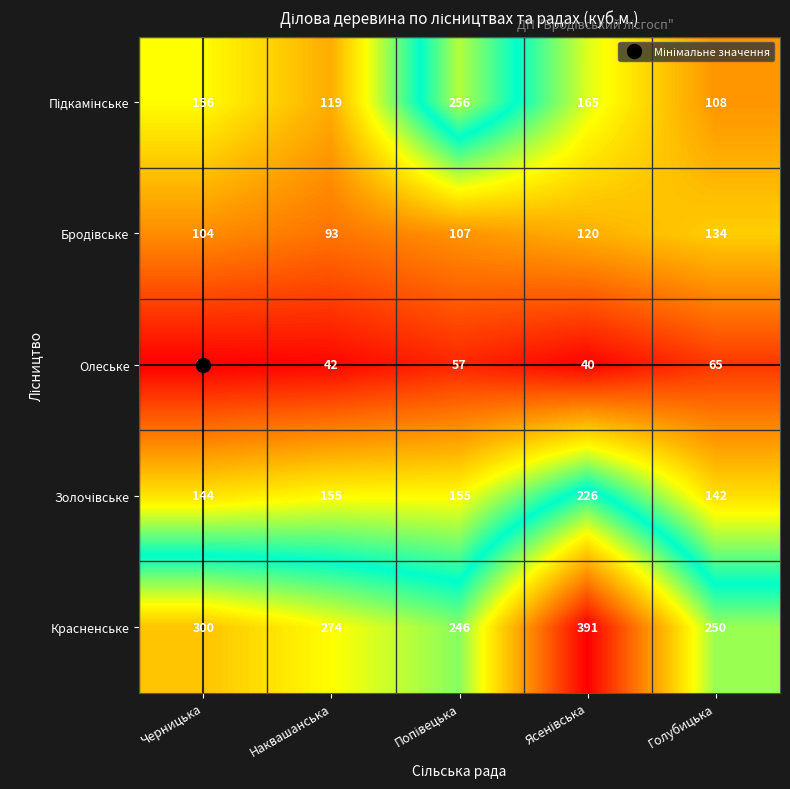

What is the spread (max minus min) of values at Черницька?

261